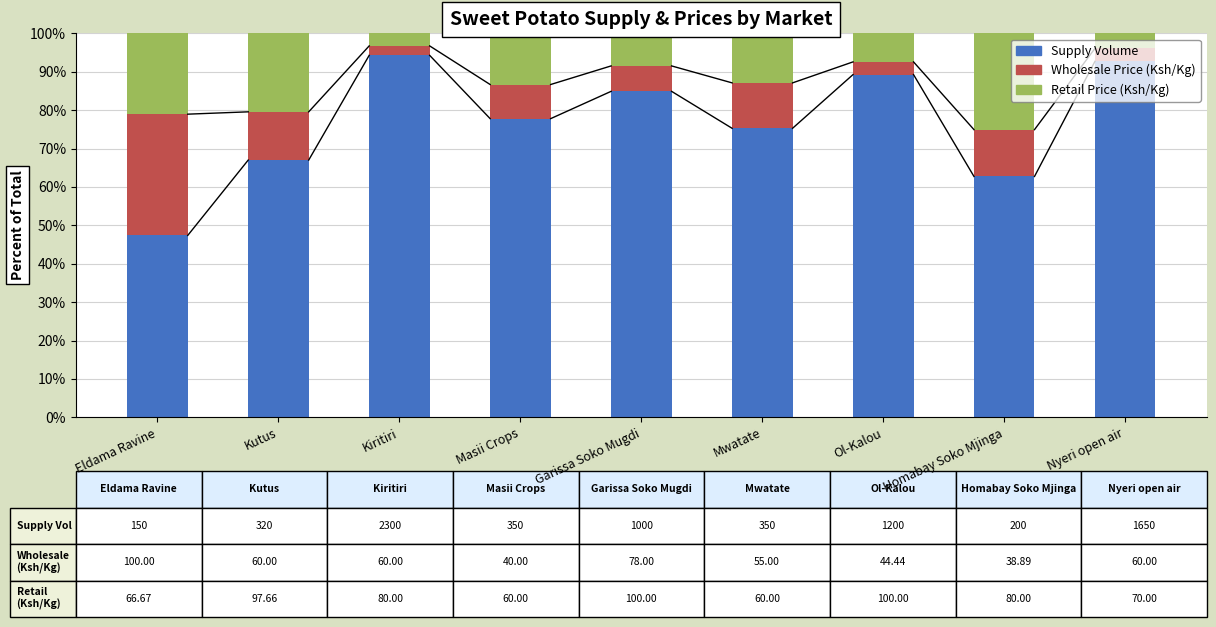

Rank the categories by Supply Volume value from highest to lowest.

Kiritiri, Nyeri open air, Ol-Kalou, Garissa Soko Mugdi, Masii Crops, Mwatate, Kutus, Homabay Soko Mjinga, Eldama Ravine